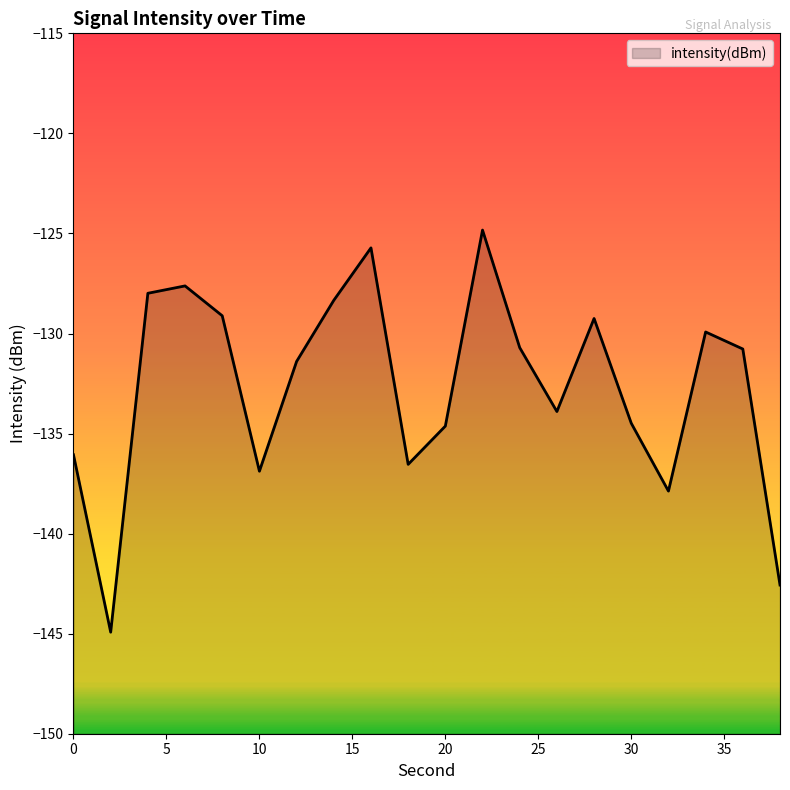

At which label does the data first exceed -130?

4